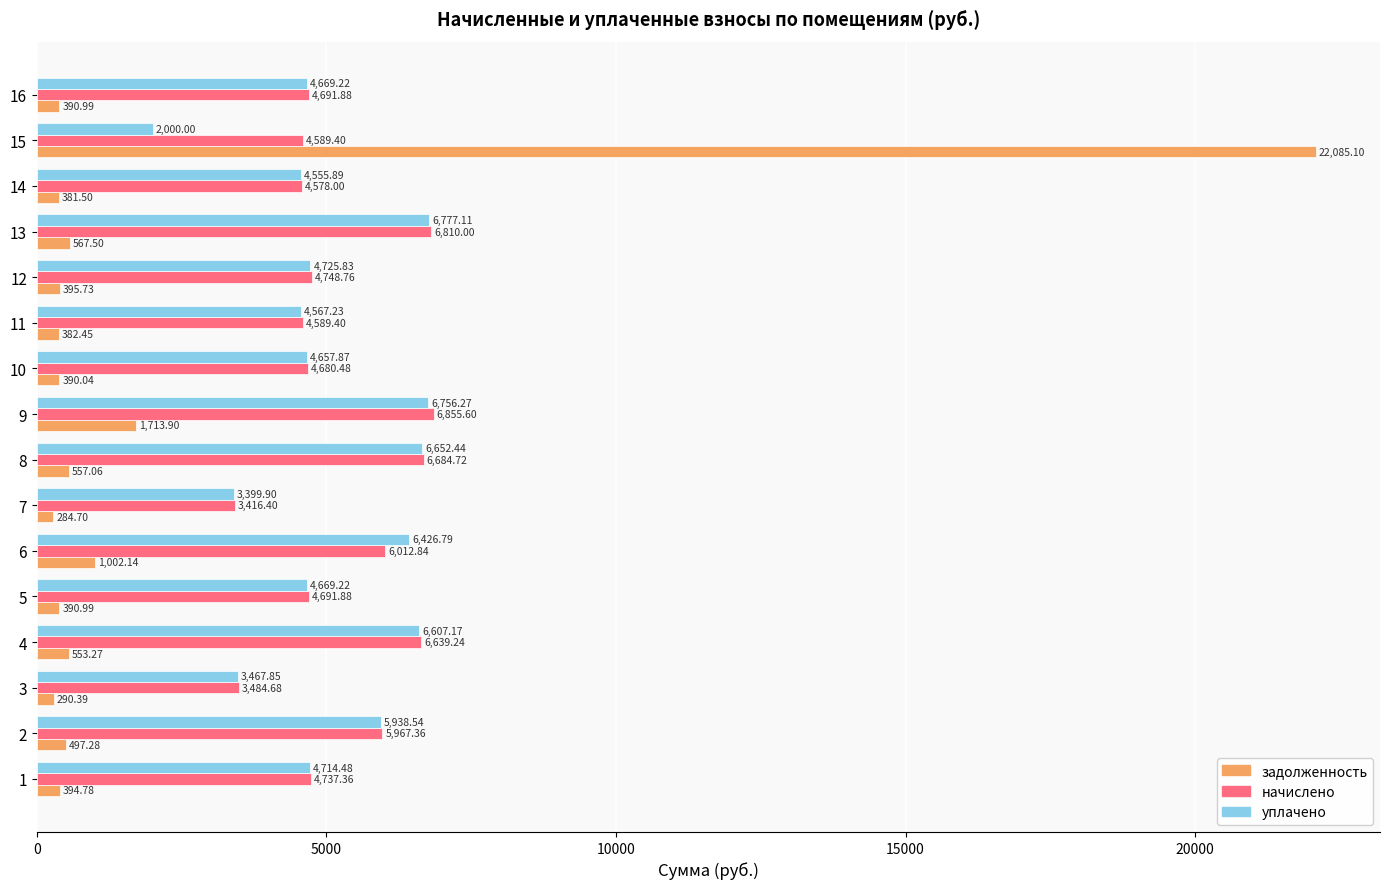

At which category is the sum across all series the highest?

15